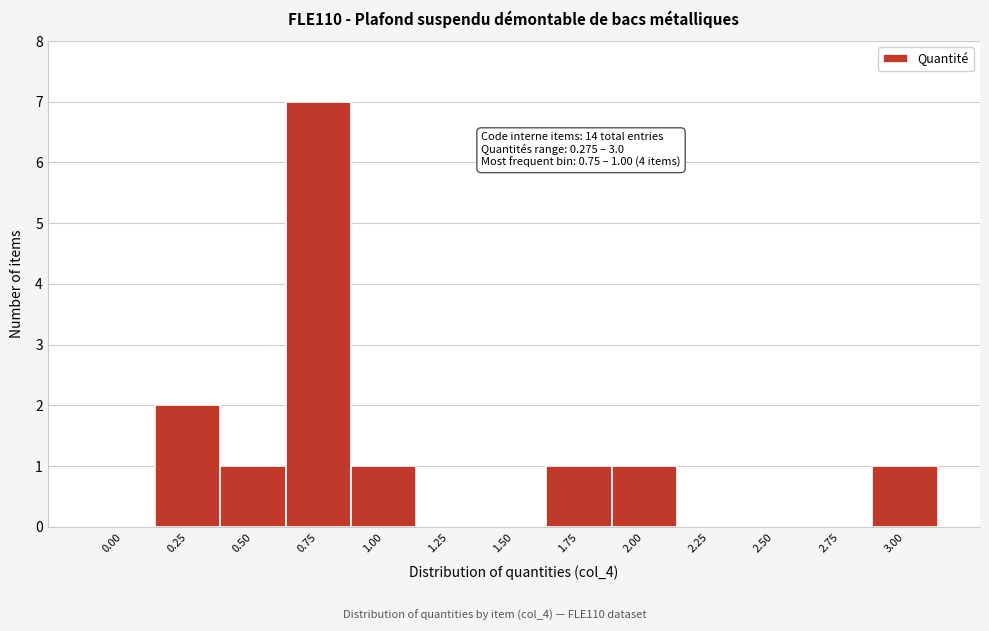

Reading right to left, what are all the values shown in this chart?

3.00=1	2.75=0	2.50=0	2.25=0	2.00=1	1.75=1	1.50=0	1.25=0	1.00=1	0.75=7	0.50=1	0.25=2	0.00=0